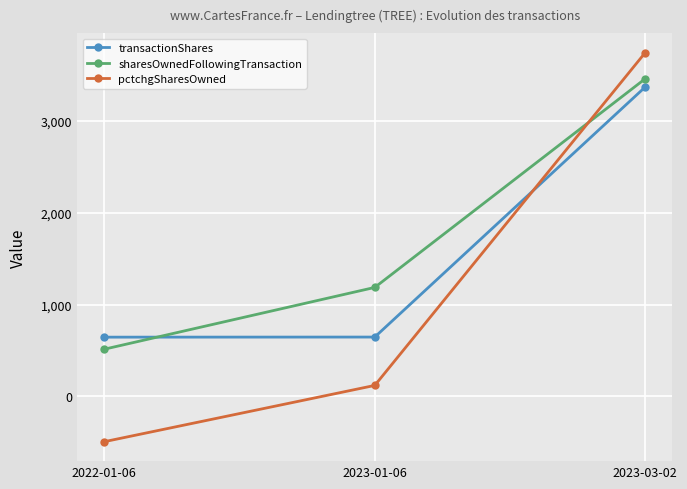

Count the number of categories in the chart.

3